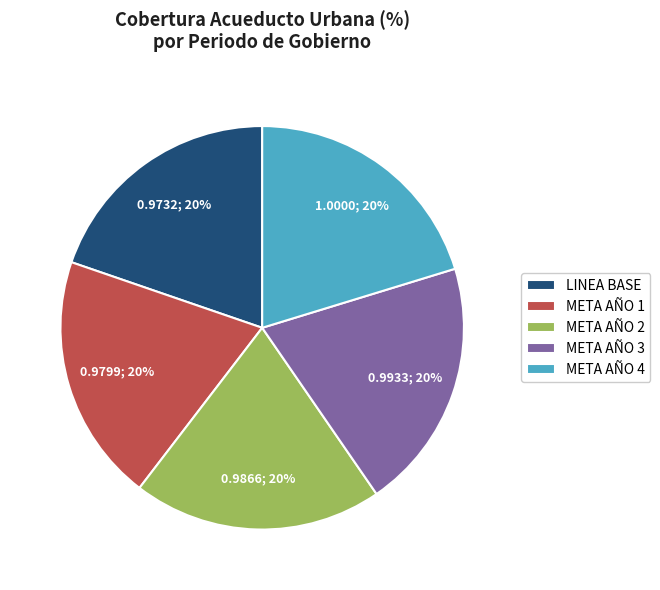

Is there any slice that represents more than half of the pie?

No